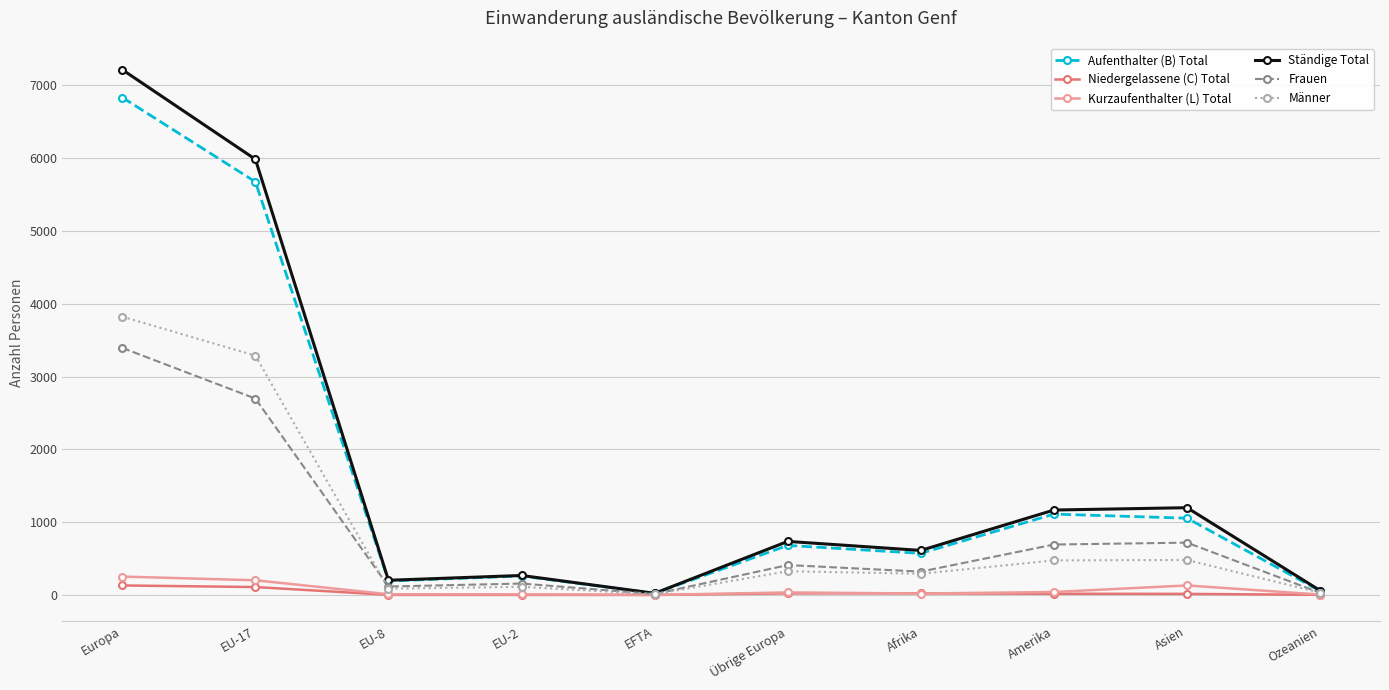

True or false: Kurzaufenthalter (L) Total has more than 0 interior local peaks.

True